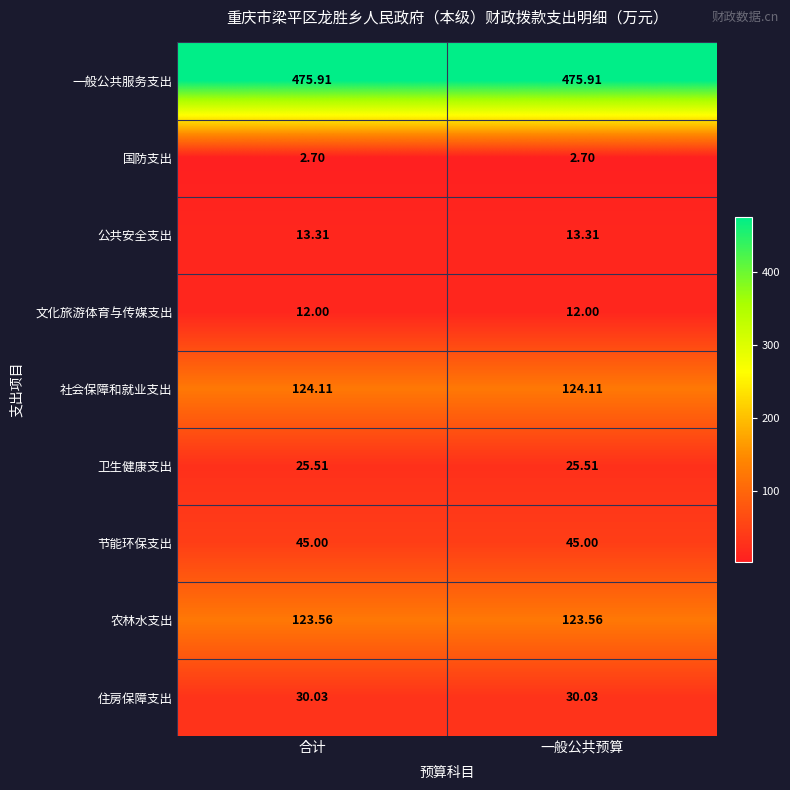

Rank the series at 一般公共预算 from highest to lowest value.

一般公共服务支出, 社会保障和就业支出, 农林水支出, 节能环保支出, 住房保障支出, 卫生健康支出, 公共安全支出, 文化旅游体育与传媒支出, 国防支出